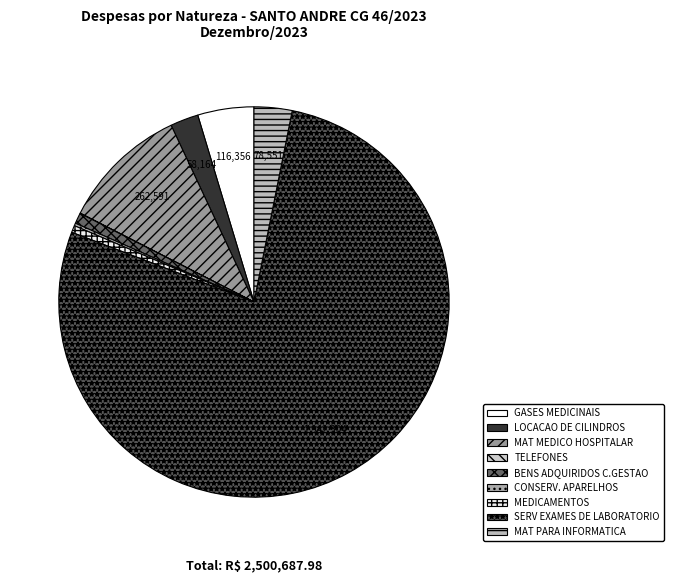

To the nearest percent, what is the average slice percentage?

11%